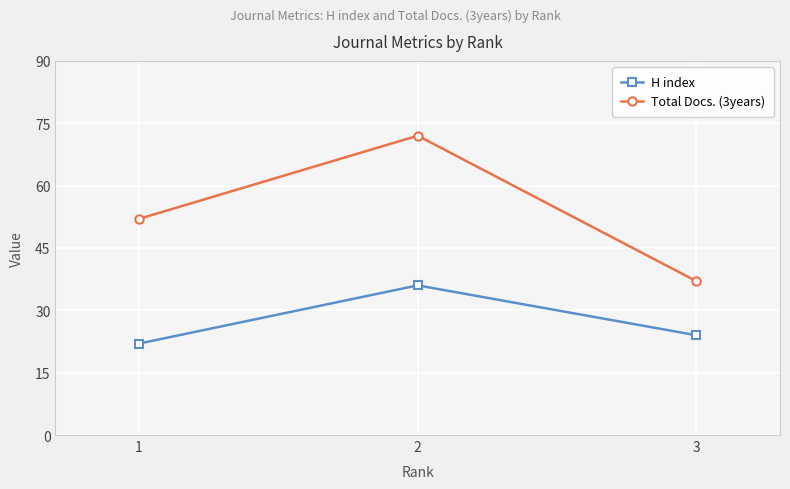

Count the Total Docs. (3years) values in the range 37 to 72.

3